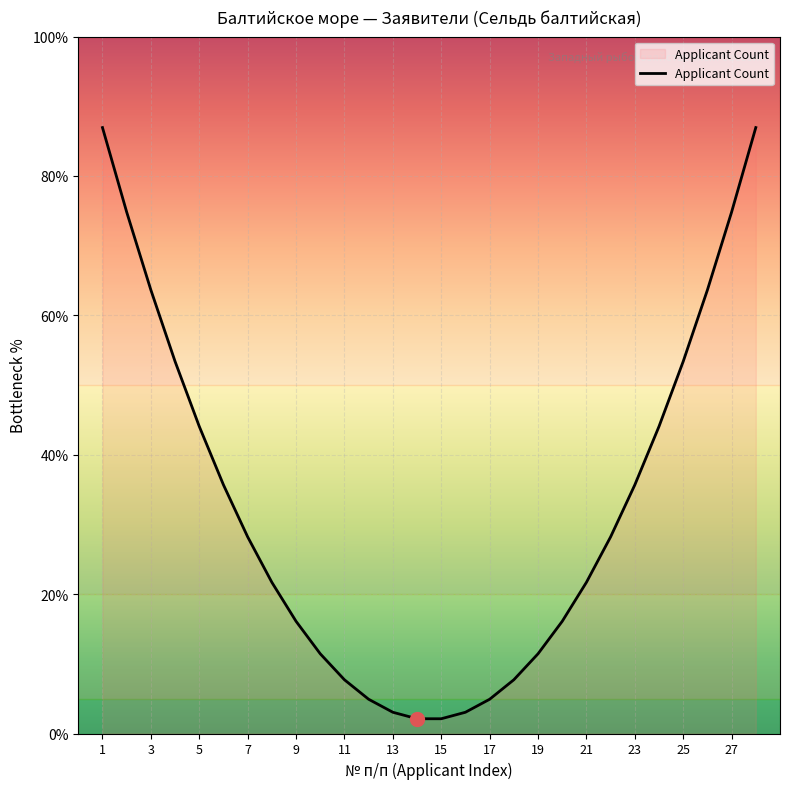

What is the difference between the maximum and minimum values?

84.8